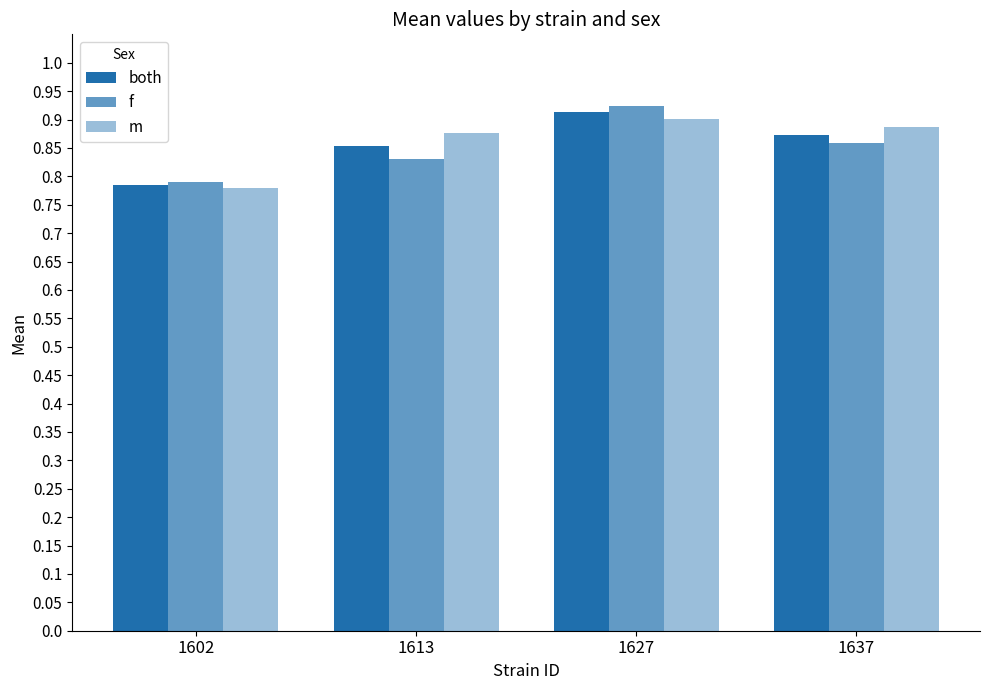

Does the chart contain any negative values?

No